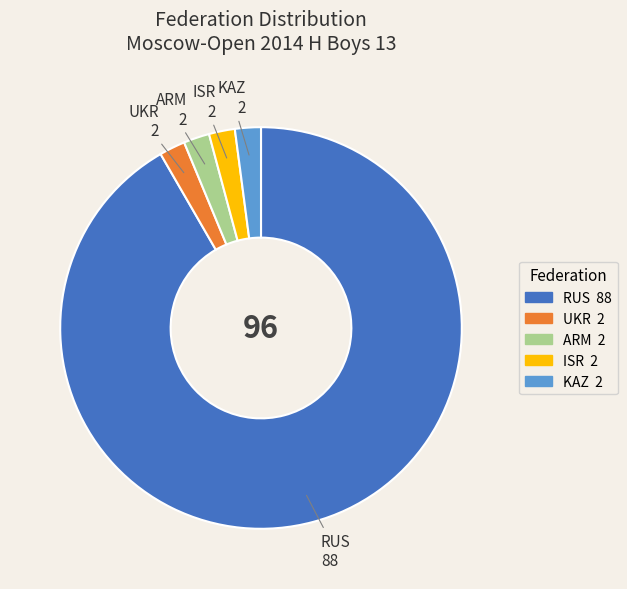

What is the majority slice?

RUS